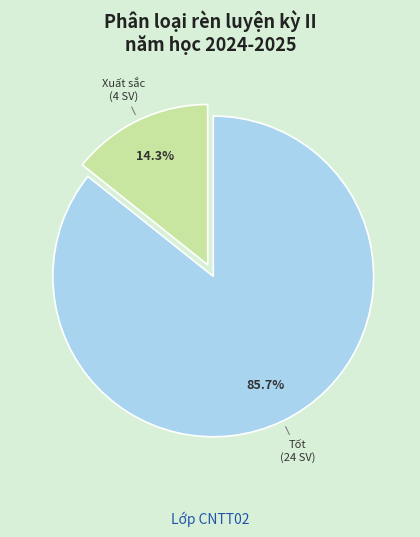

Between Tốt and Xuất sắc, which is larger?

Tốt